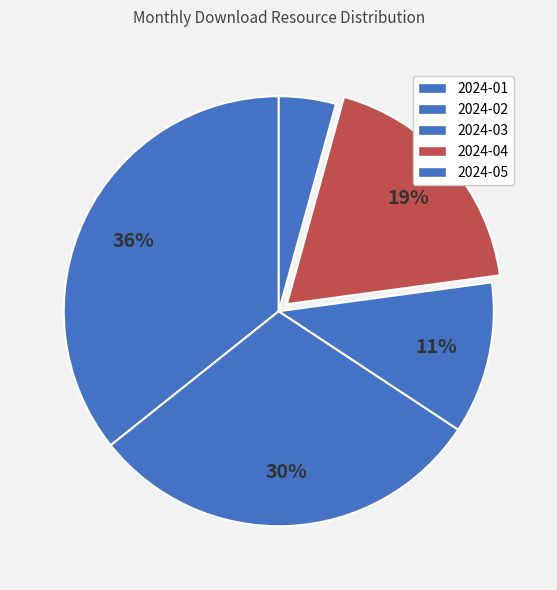

To the nearest percent, what percentage of the pie is 2024-05?

4%